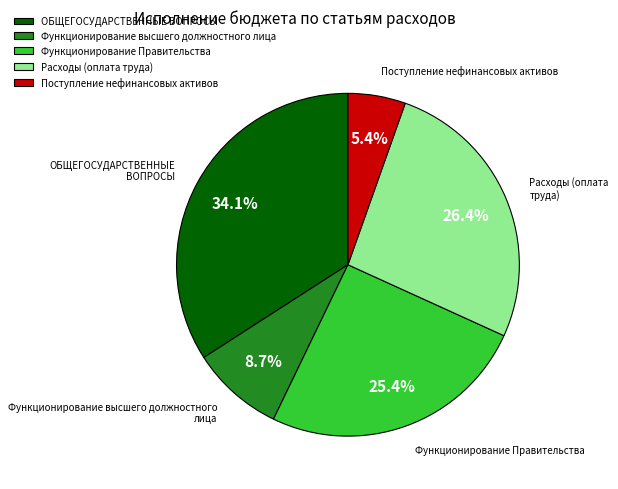

Does any single category account for the majority?

No